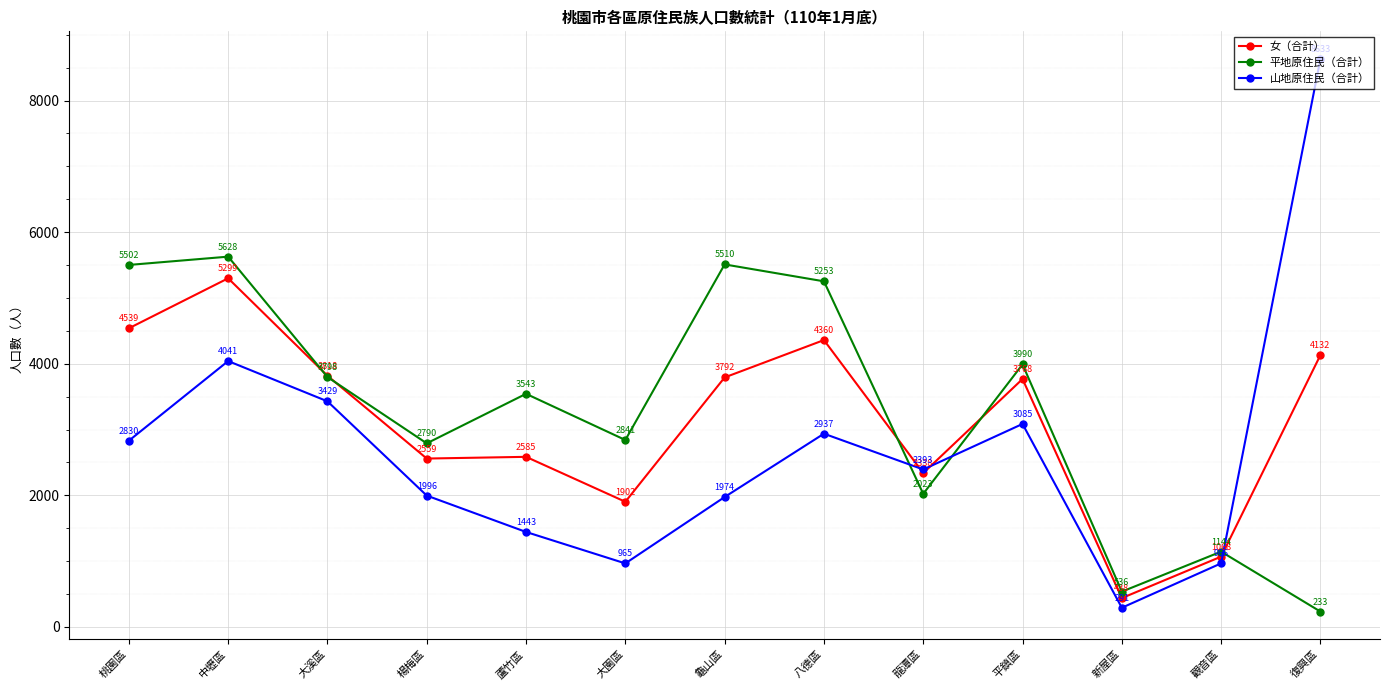

What is the difference between the 平地原住民（合計） values at 龍潭區 and 平鎮區?

1967